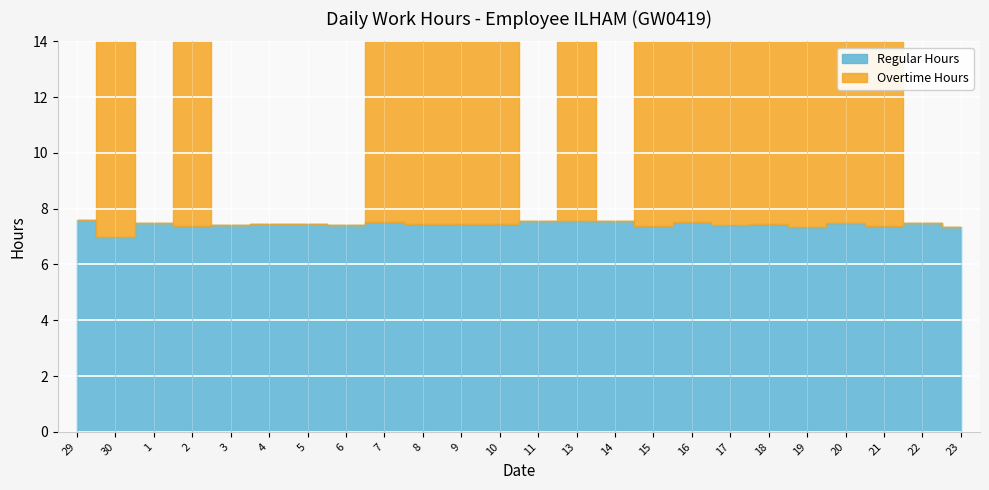

Reading left to right, extract all data points from this chart.

Overtime Hours: 0.0	11.0	0.0	11.4	0.0	0.0	0.0	0.0	9.5	11.2	11.6	11.3	0.0	9.5	0.0	11.3	11.3	11.3	11.3	10.9	11.1	9.9	0.0	0.0
Regular Hours: 7.6	7.0	7.5	7.4	7.4	7.5	7.5	7.4	7.5	7.4	7.5	7.4	7.6	7.6	7.5	7.4	7.5	7.4	7.4	7.3	7.5	7.4	7.5	7.3